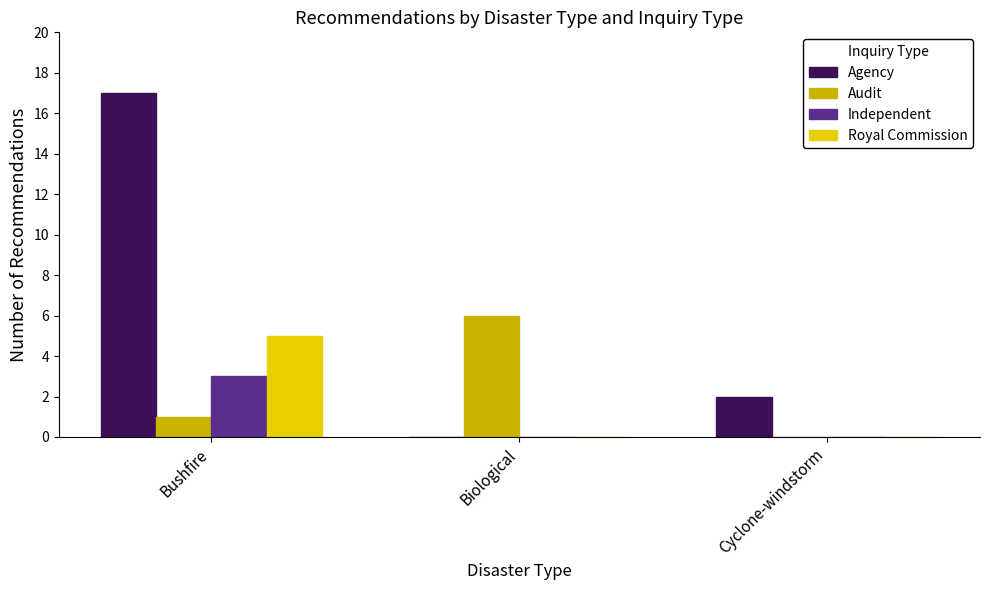

What is the total value across all series at Cyclone-windstorm?

2